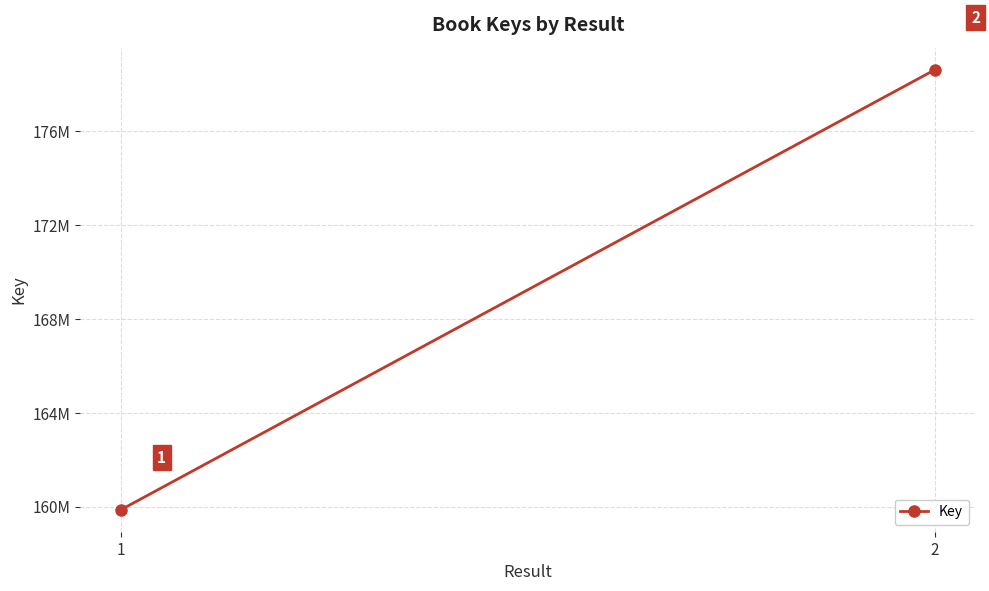

Which category has the highest value across all series?

2